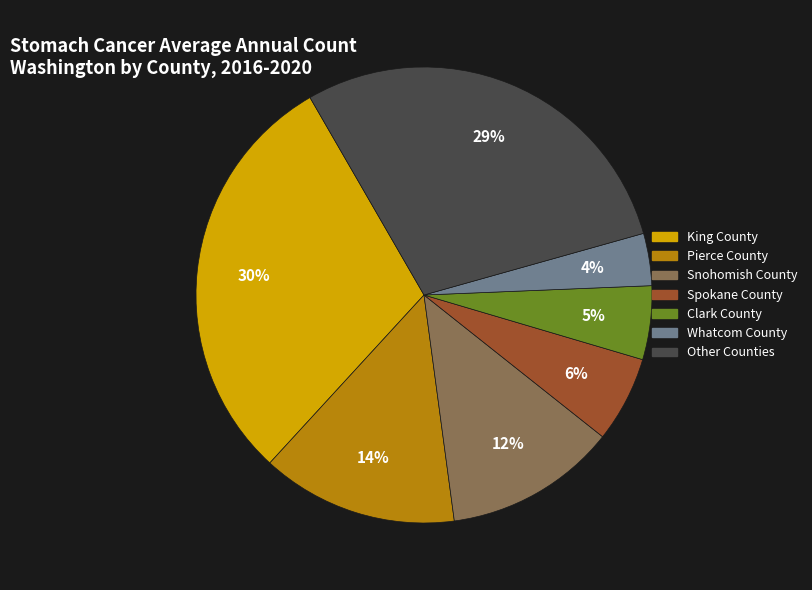

To the nearest percent, what is the average slice percentage?

14%